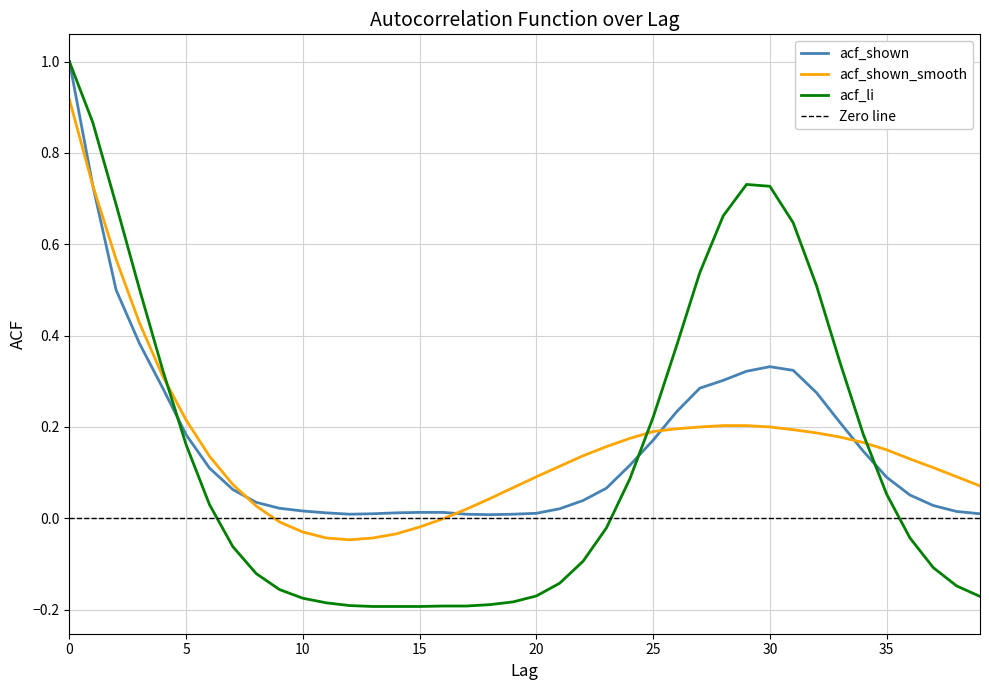

Which series ends up on top after the final intersection of acf_shown and acf_li?

acf_shown